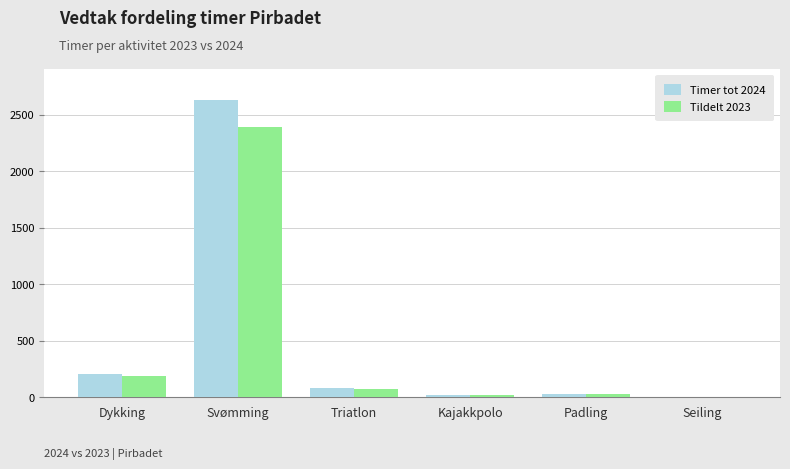

Where does the Tildelt 2023 series first go above 67?

Dykking